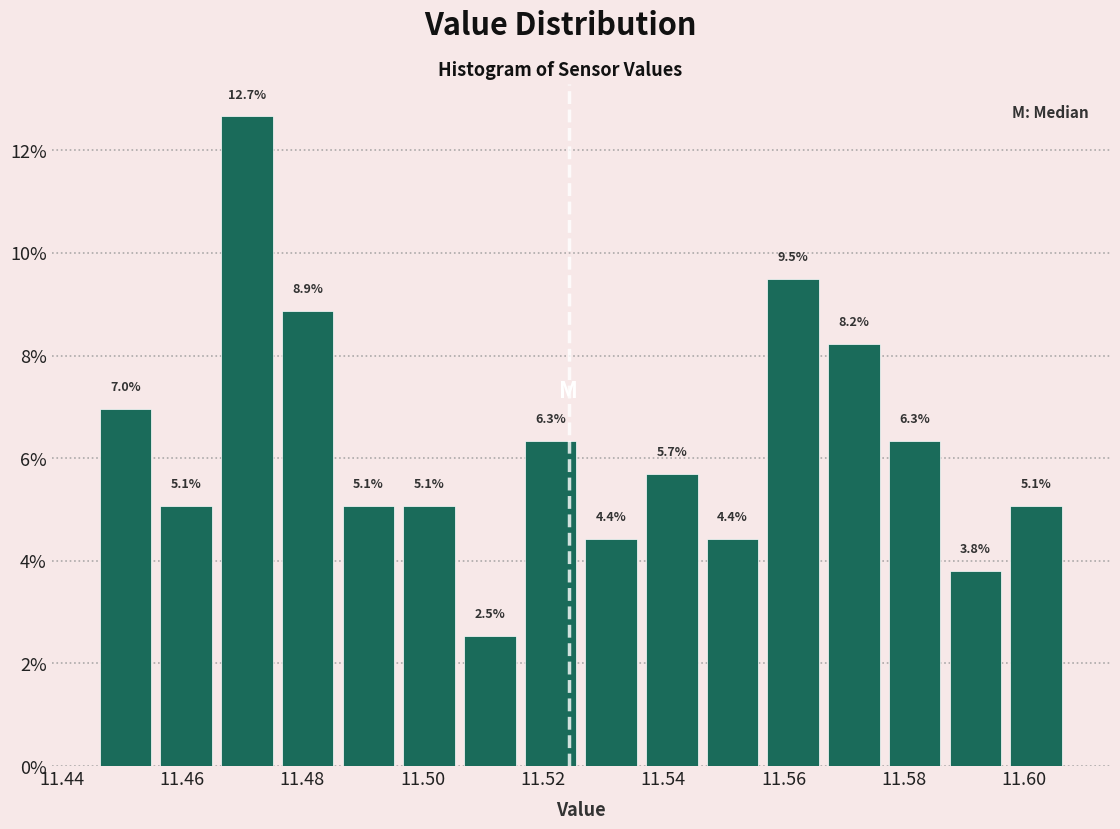

Which range on the x-axis has the tallest bar?

11.466 to 11.476